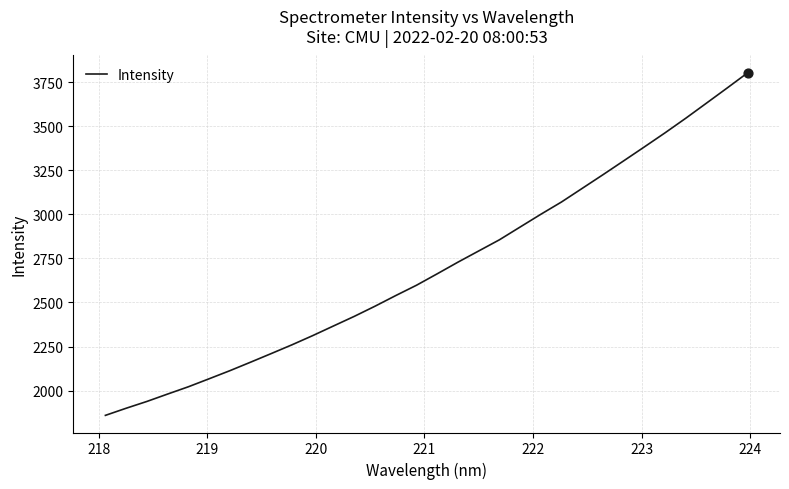

What is the greatest value displayed?

3804.4